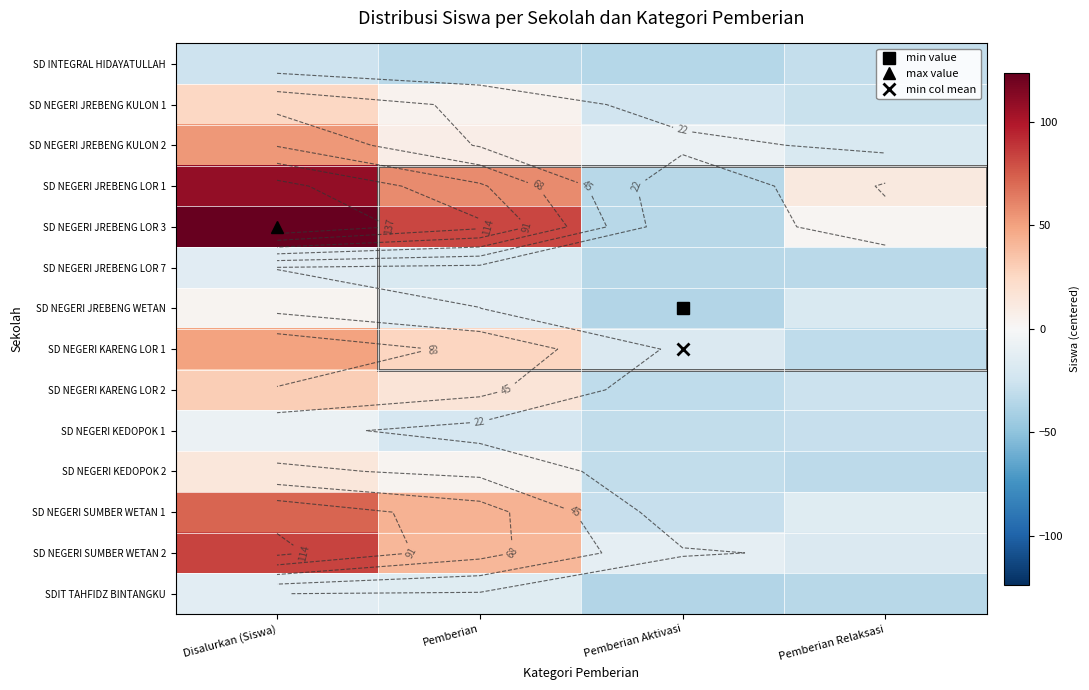

The SDIT TAHFIDZ BINTANGKU series shows -19.0 at Pemberian Relaksasi. True or false?

False